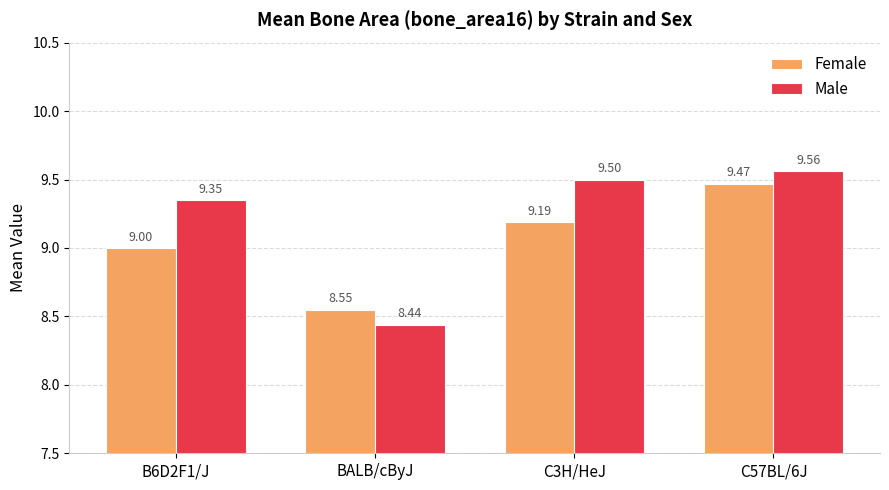

What is the minimum value for Male?

8.4